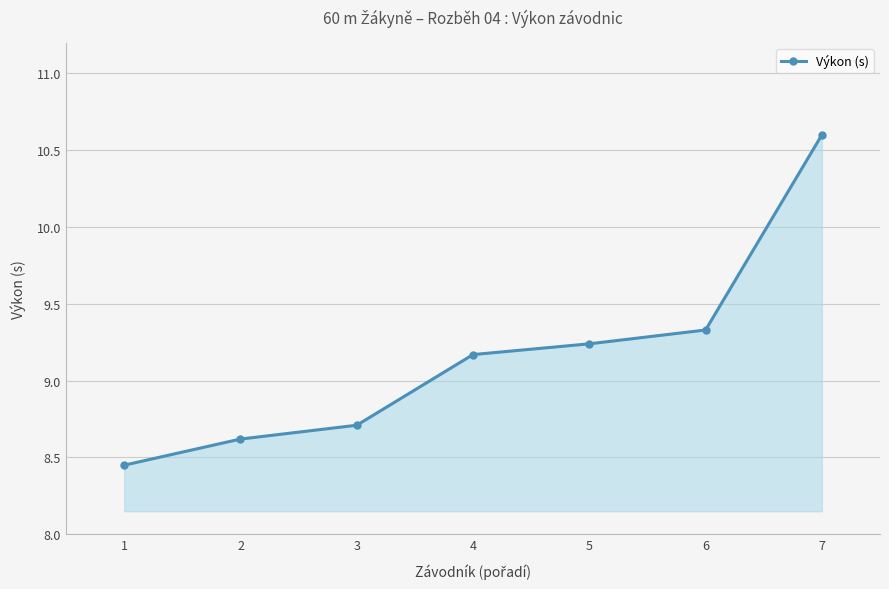

What is the sum of all values?

64.1